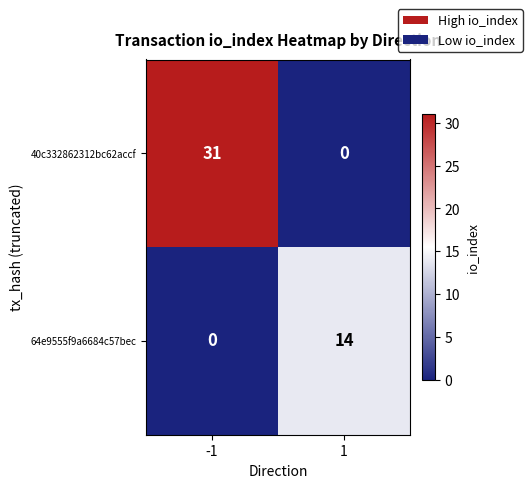

What is the difference between the highest and lowest values at 1?

14